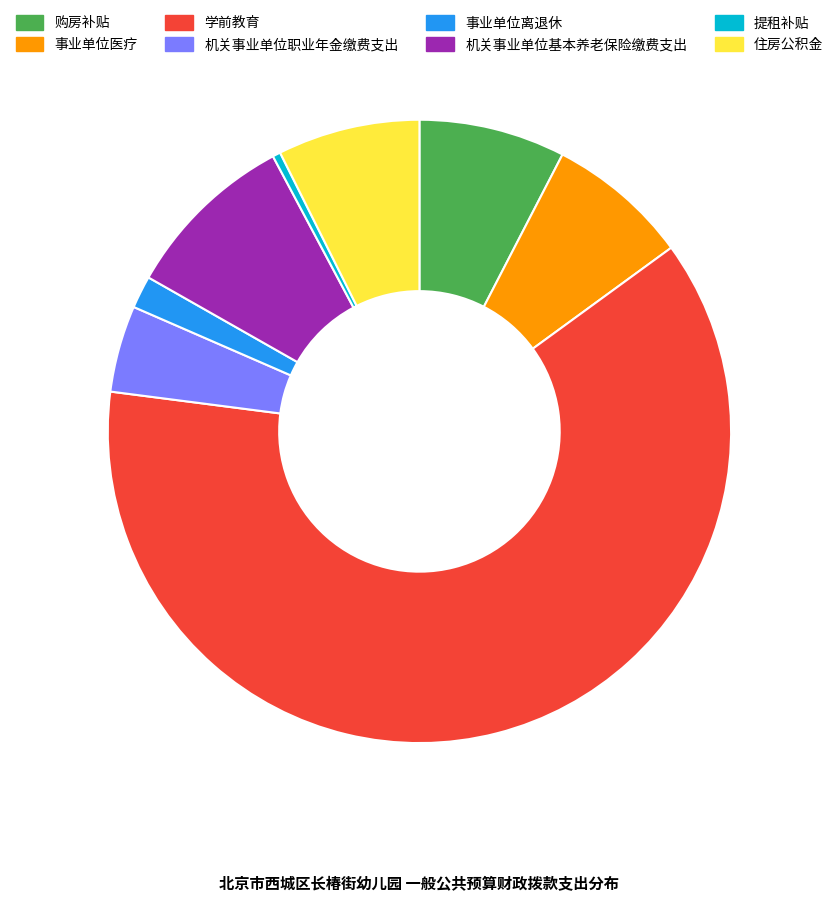

Combined, do 购房补贴 and 事业单位医疗 account for over 50%?

No